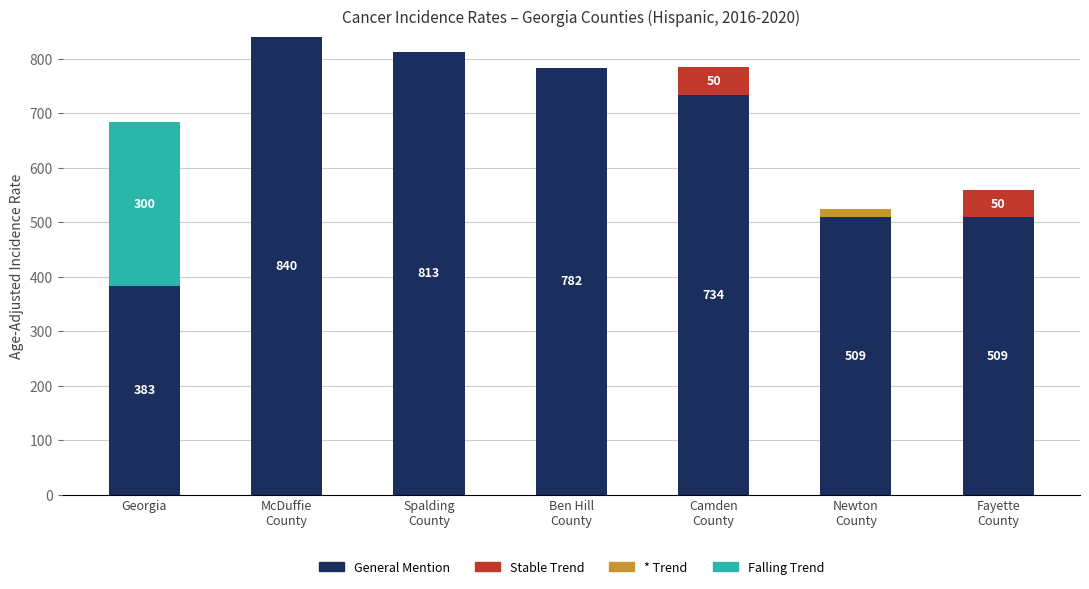

Is it true that General Mention equals 686.1 at Georgia?

False